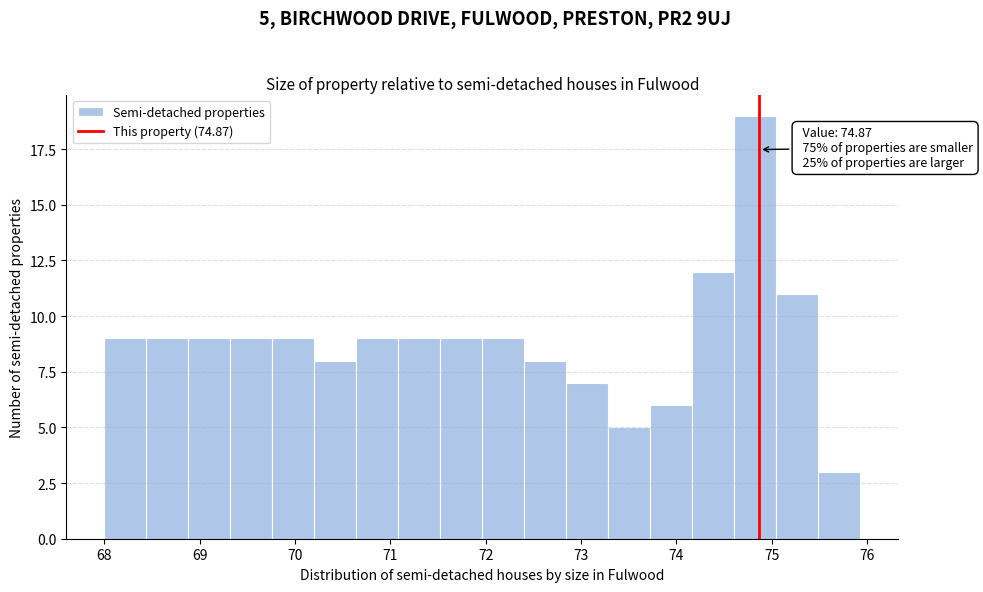

Which range on the x-axis has the tallest bar?

74.6 to 75.0